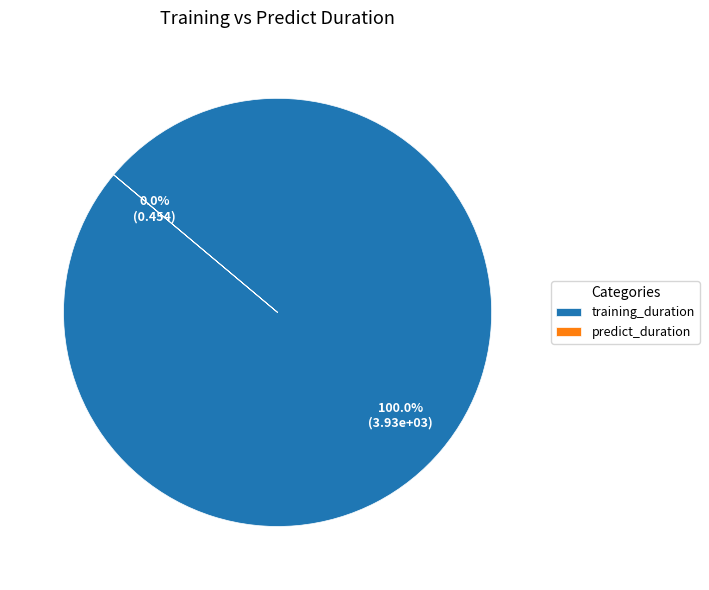

What is the majority slice?

training_duration